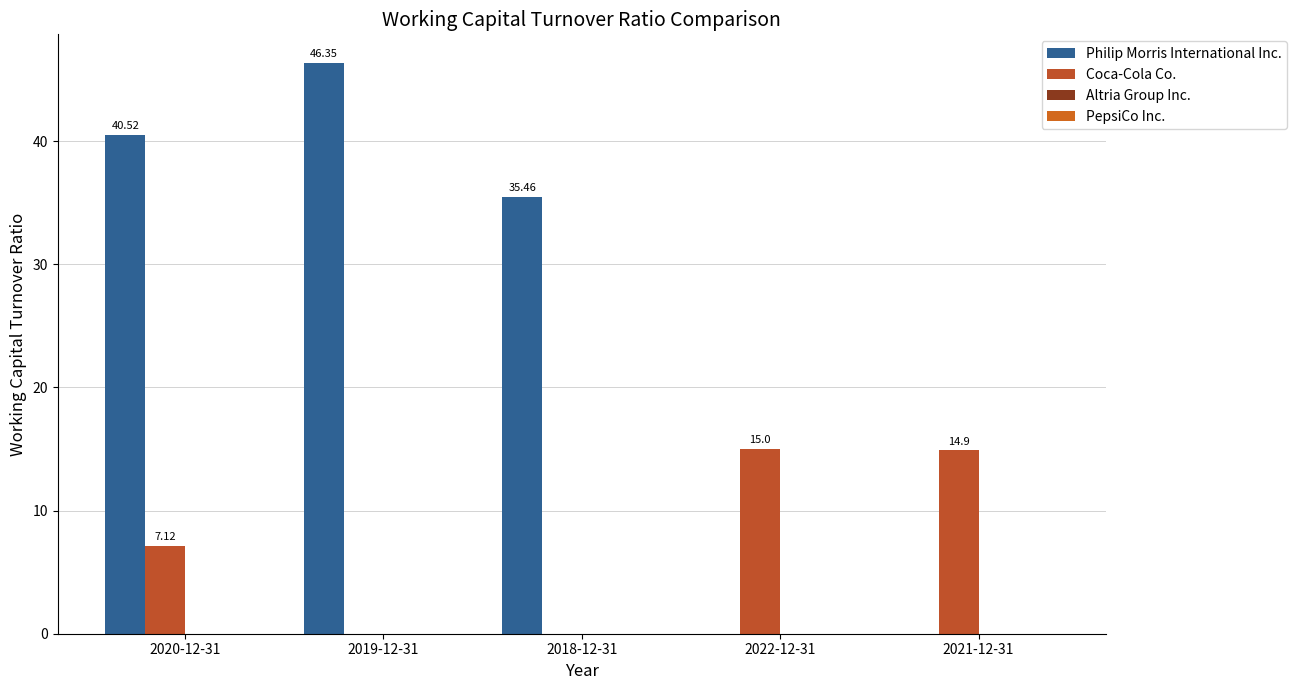

Which label corresponds to the largest value in the chart?

2019-12-31